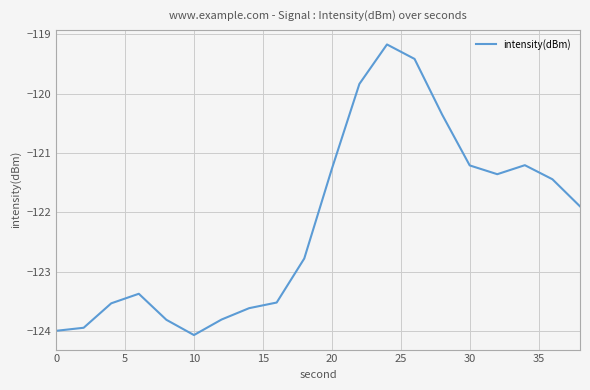

What is the maximum value shown in the chart?

-119.2